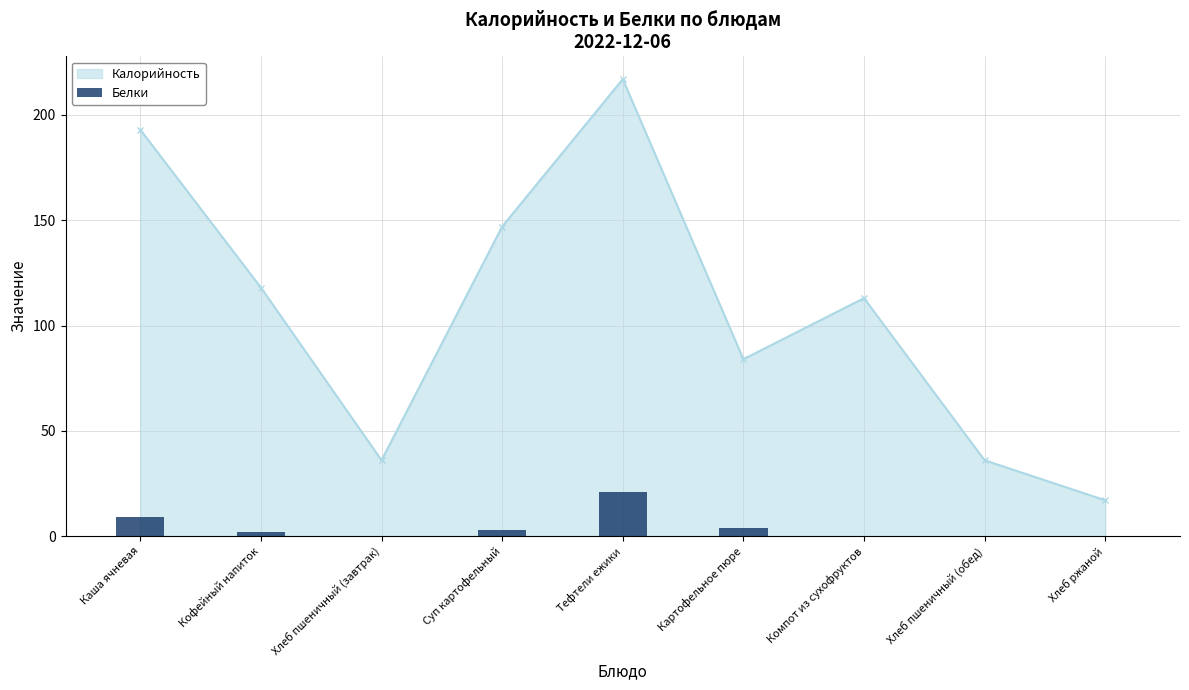

True or false: Калорийность has more than 1 points higher than both neighbors.

True